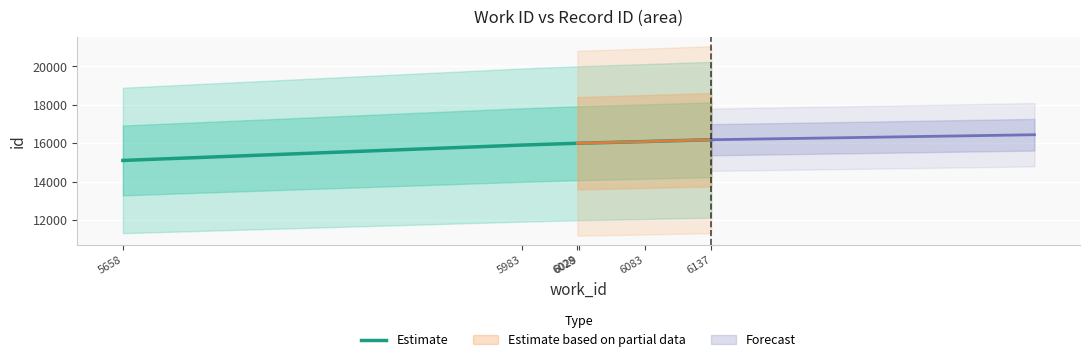

What is the change in value from 6029 to 6137?

+182